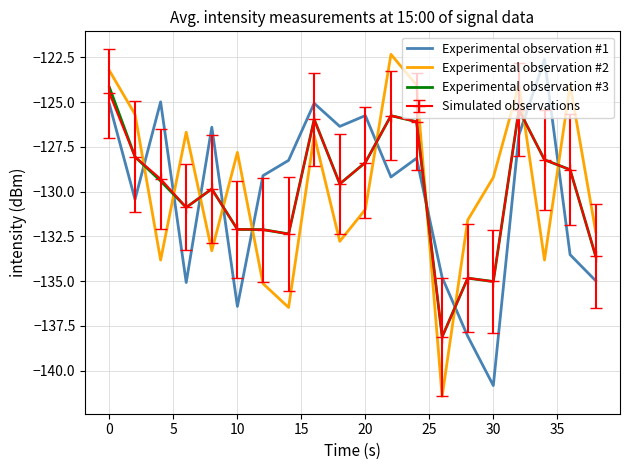

True or false: Experimental observation #2 and Simulated observations cross at least once.

True